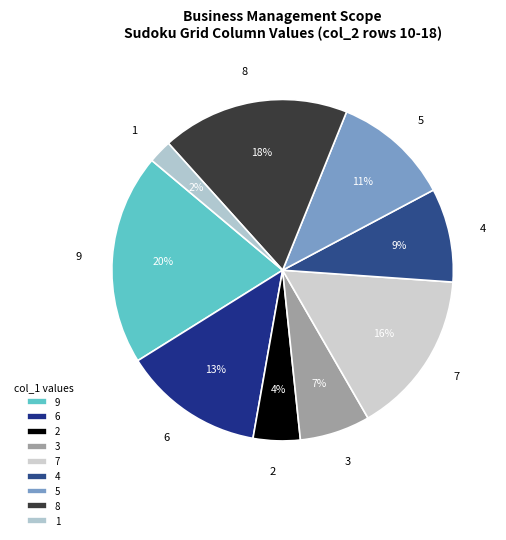

Do 6 and 1 together represent more than half of the pie?

No